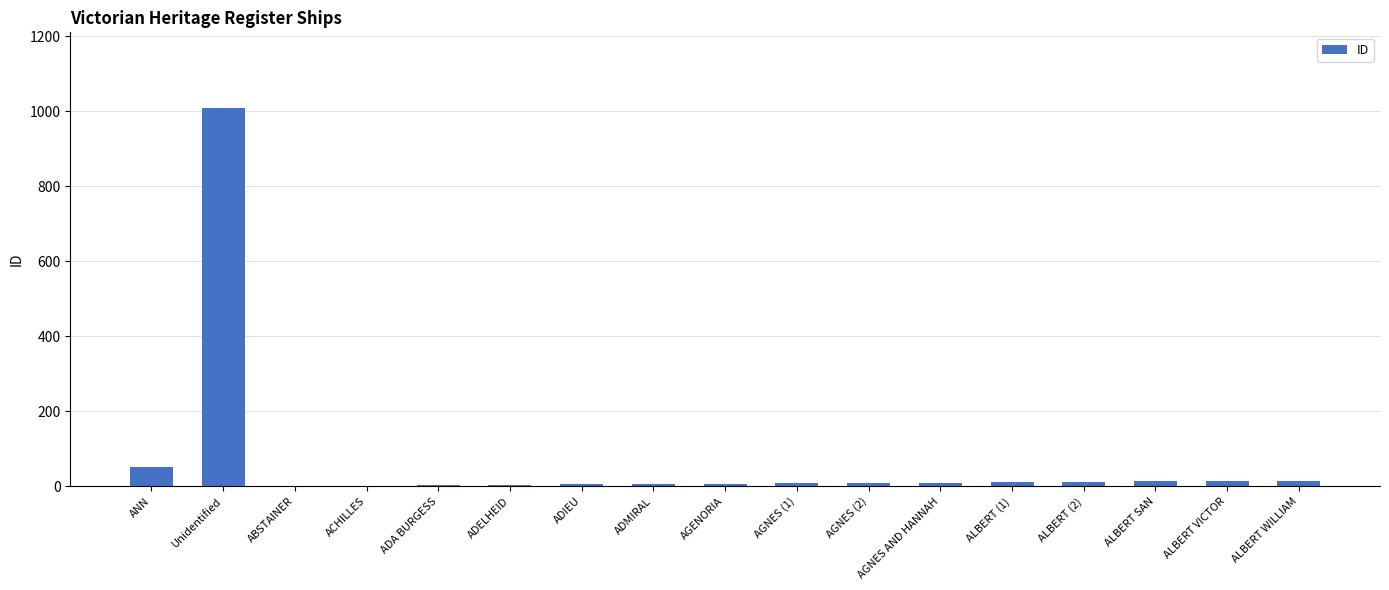

Are the bars horizontal?

No